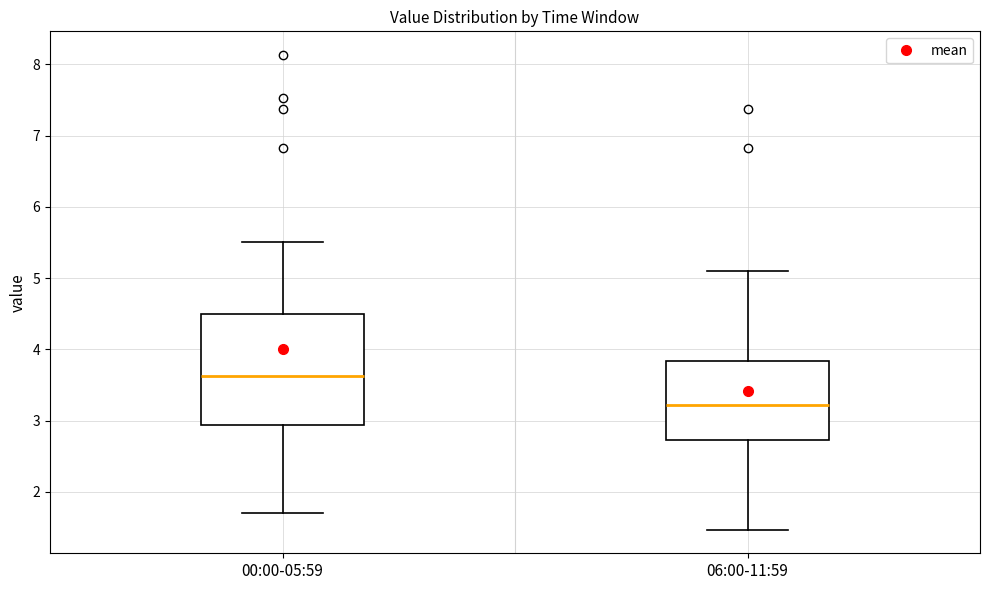

Which box's median line is the highest?

00:00-05:59